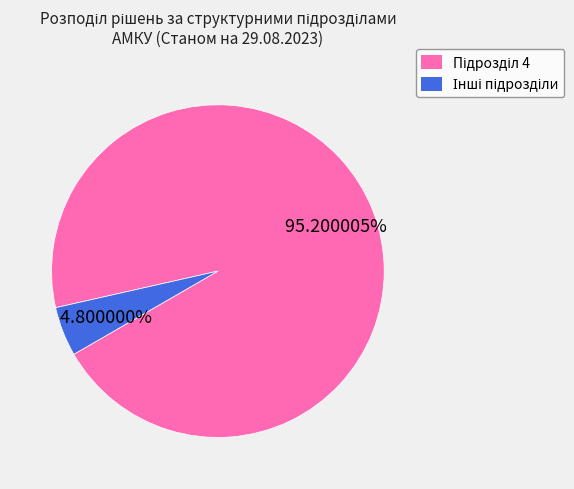

Count the number of slices in the pie.

2